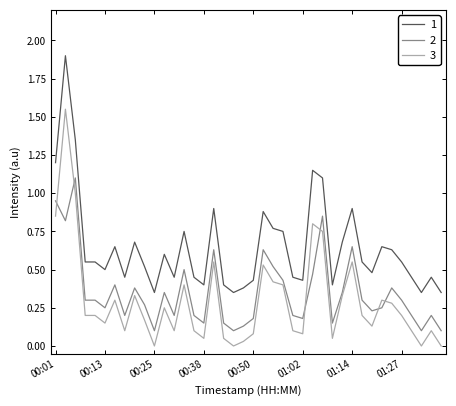

List the series in order of their peak value, lowest first.

2, 3, 1